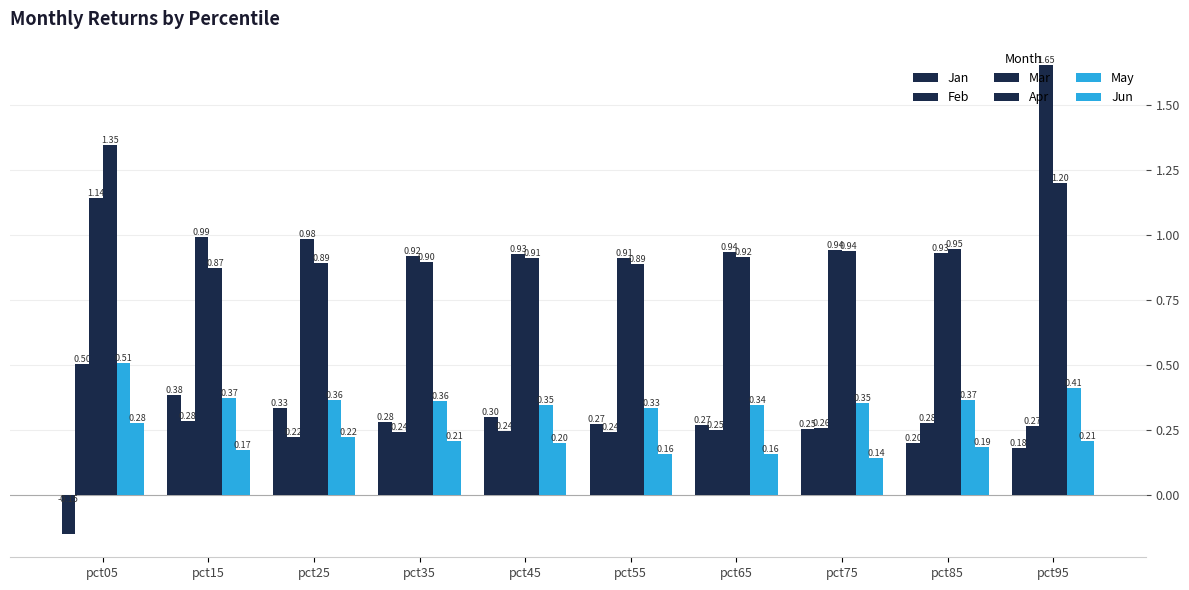

Which series changed the most between pct55 and pct95?

Mar